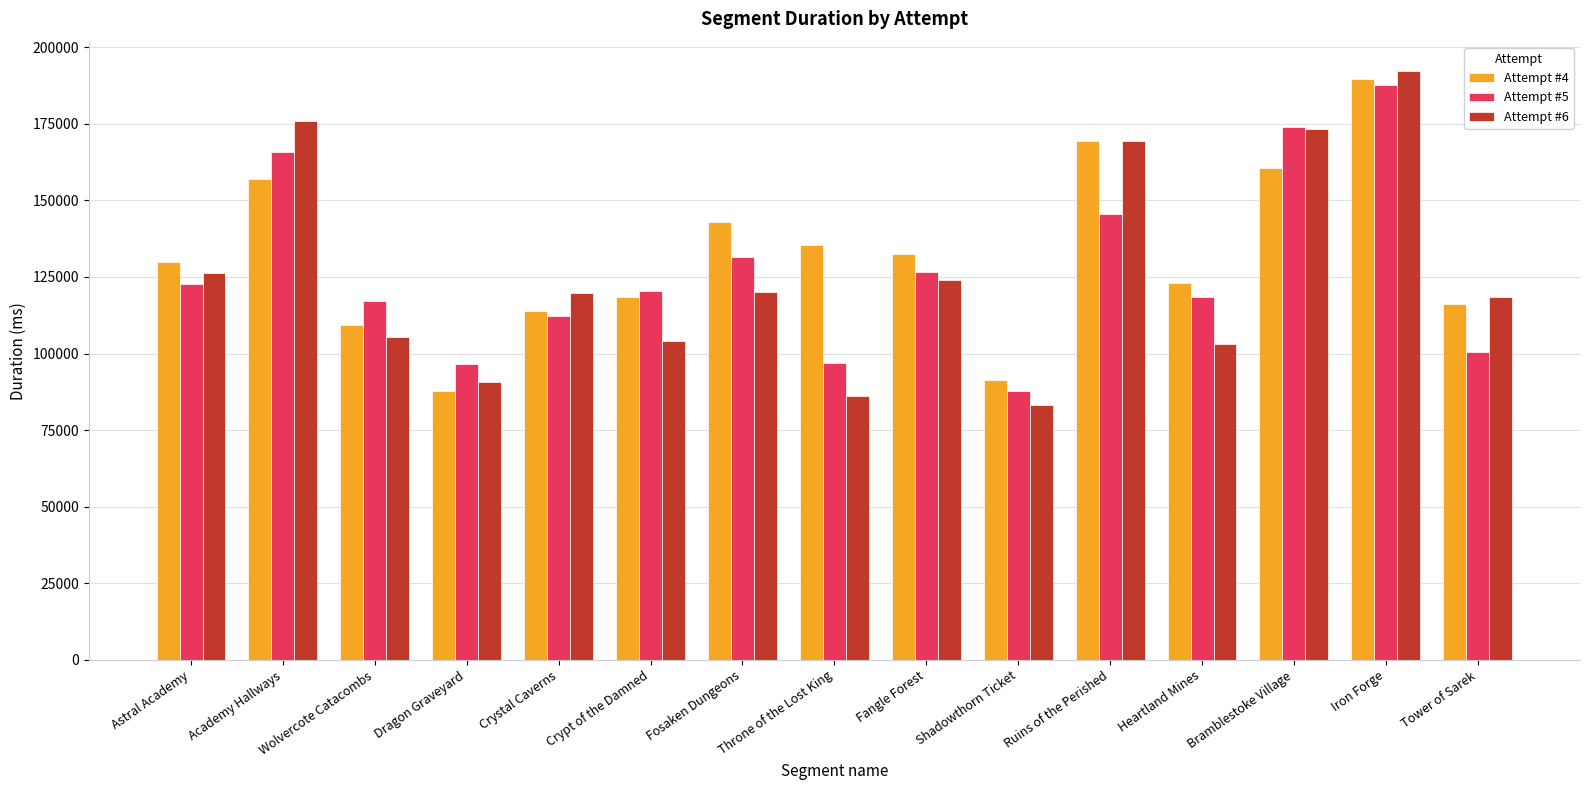

What is the sum of all Attempt #5 values?

1903268